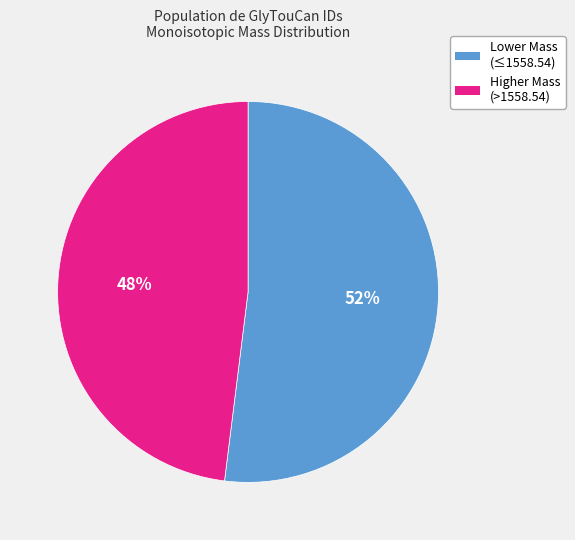

Is there a majority slice in this chart?

Yes